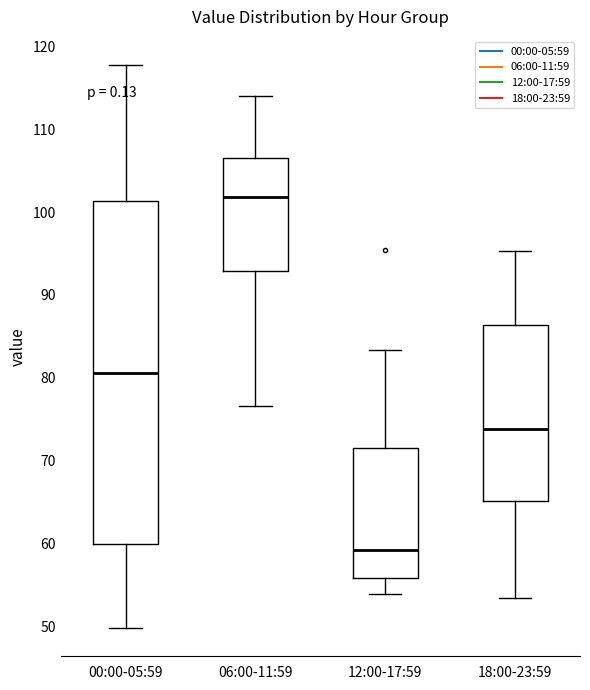

Which box's median line is the highest?

06:00-11:59